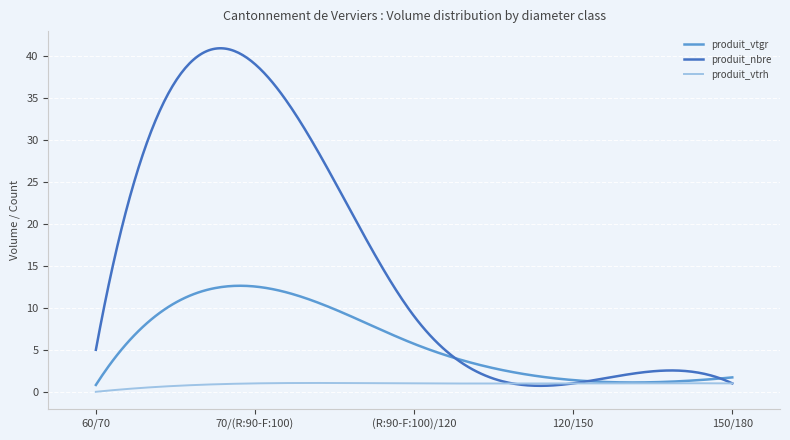

List the series in order of their peak value, lowest first.

produit_vtrh, produit_vtgr, produit_nbre